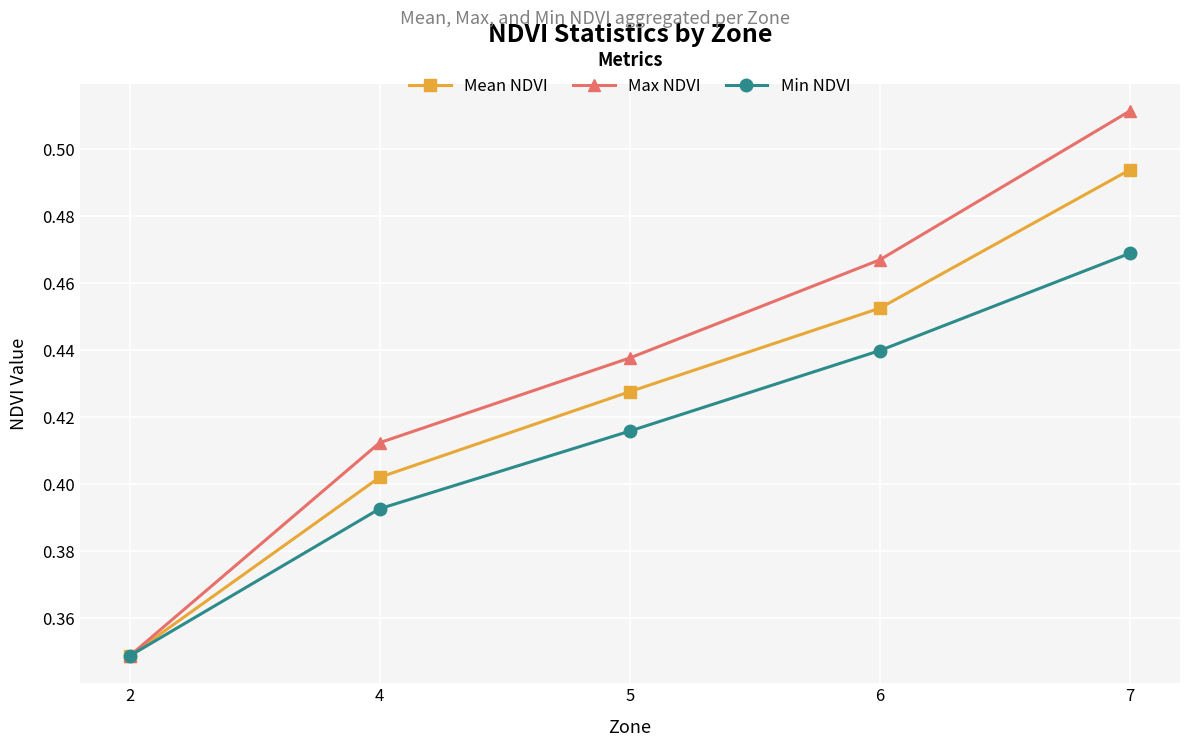

Rank the categories by Mean NDVI value from highest to lowest.

7, 6, 5, 4, 2